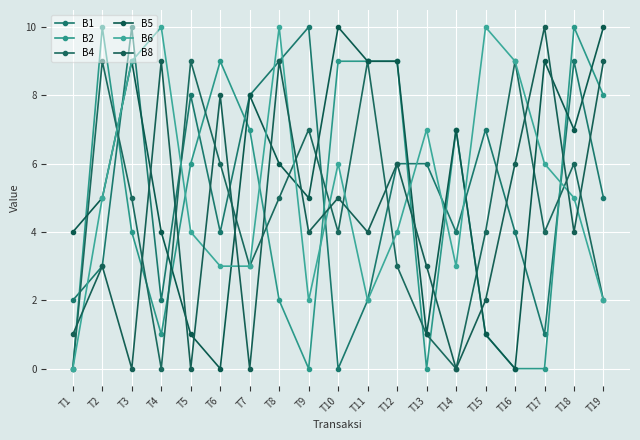

True or false: B6 has more than 0 interior local peaks.

True